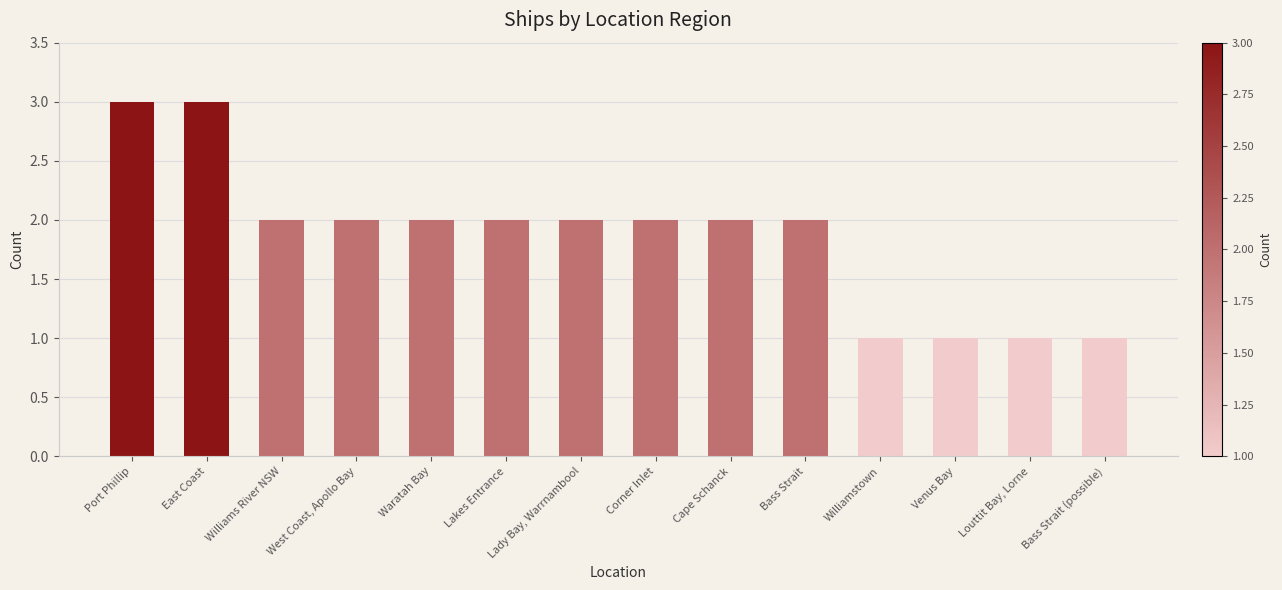

Where does the data first go above 2?

Port Phillip